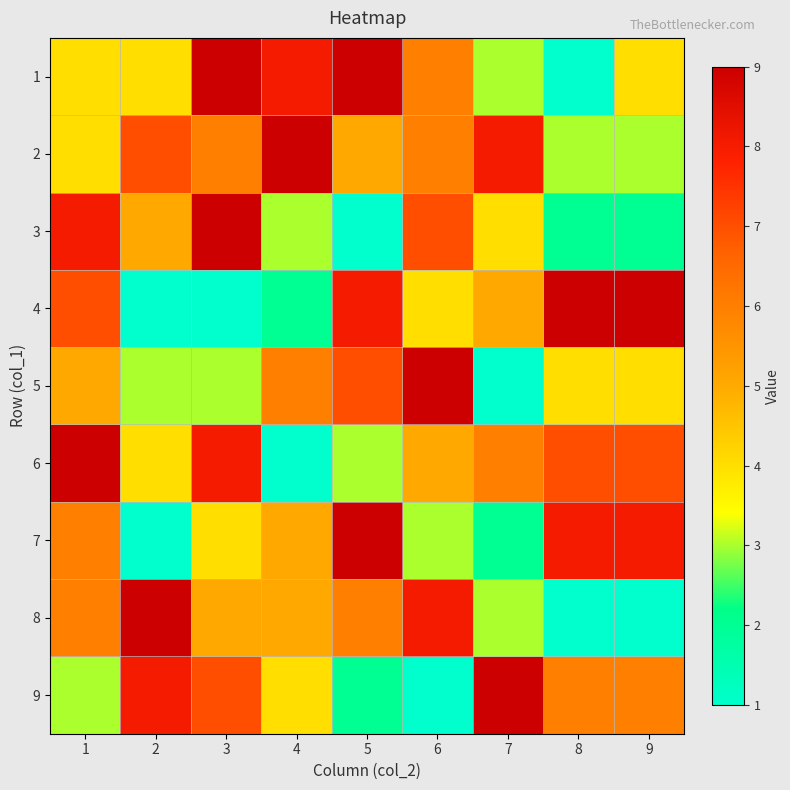

Reading left to right, extract all data points from this chart.

1: 1=4	2=4	3=9	4=8	5=9	6=6	7=3	8=1	9=4
2: 1=4	2=7	3=6	4=9	5=5	6=6	7=8	8=3	9=3
3: 1=8	2=5	3=9	4=3	5=1	6=7	7=4	8=2	9=2
4: 1=7	2=1	3=1	4=2	5=8	6=4	7=5	8=9	9=9
5: 1=5	2=3	3=3	4=6	5=7	6=9	7=1	8=4	9=4
6: 1=9	2=4	3=8	4=1	5=3	6=5	7=6	8=7	9=7
7: 1=6	2=1	3=4	4=5	5=9	6=3	7=2	8=8	9=8
8: 1=6	2=9	3=5	4=5	5=6	6=8	7=3	8=1	9=1
9: 1=3	2=8	3=7	4=4	5=2	6=1	7=9	8=6	9=6